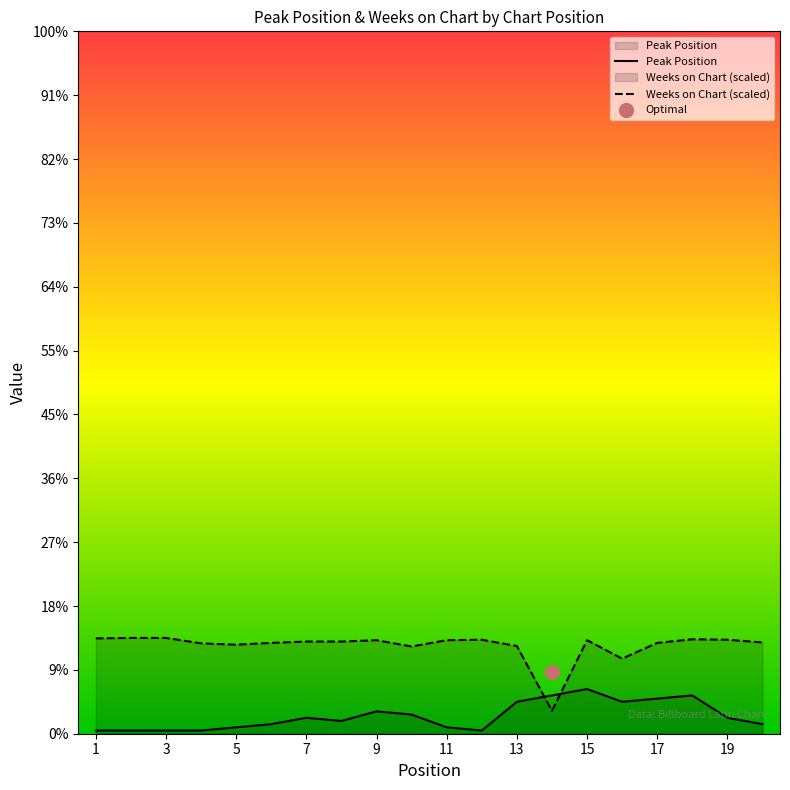

Which series has the largest total across all categories?

Weeks on Chart